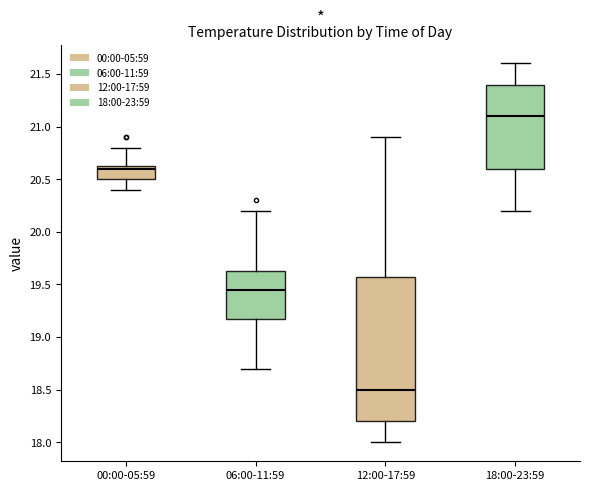

Where does the median line of the box for 06:00-11:59 sit on the y-axis? The values are not printed on the chart, so give them approximately, as read against the axis.

19.45